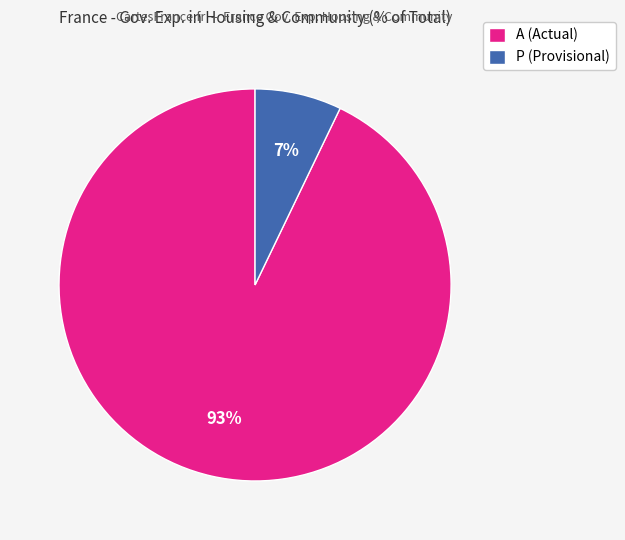

True or false: A (Actual) accounts for 93% of the total.

True